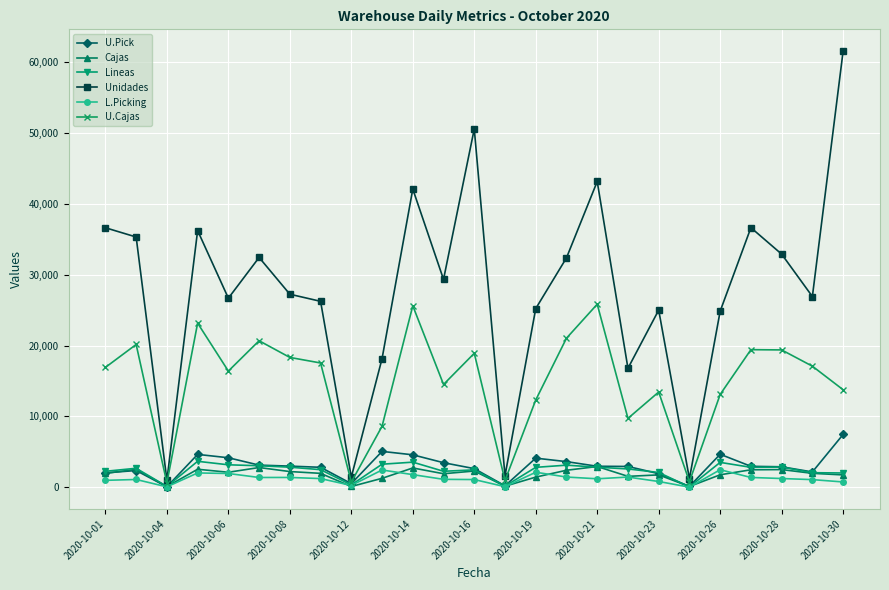

Which series has the largest total across all categories?

Unidades